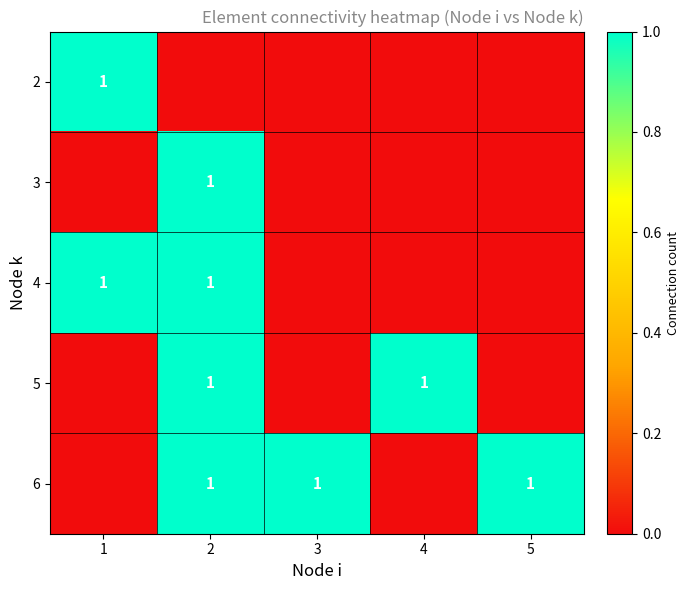

The 3 series shows 1 at 2. True or false?

True